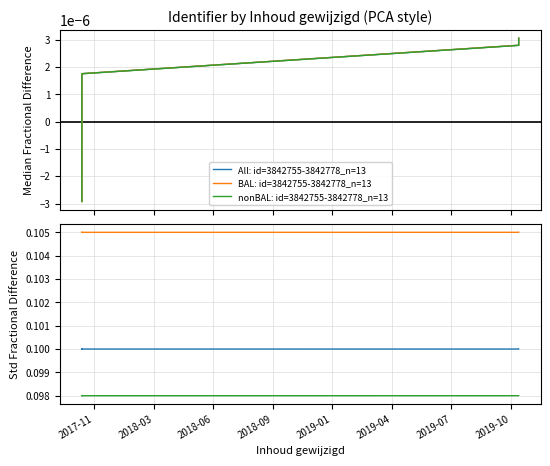

Reading left to right, list all the values displayed in this chart.

All: id=3842755-3842778_n=13: -0.0	-0.0	-0.0	-0.0	-0.0	-0.0	-0.0	0.0	0.0	0.0	0.0	0.0	0.0
BAL: id=3842755-3842778_n=13: -0.0	-0.0	-0.0	-0.0	-0.0	-0.0	-0.0	0.0	0.0	0.0	0.0	0.0	0.0
nonBAL: id=3842755-3842778_n=13: -0.0	-0.0	-0.0	-0.0	-0.0	-0.0	-0.0	0.0	0.0	0.0	0.0	0.0	0.0
All: 0.1	0.1	0.1	0.1	0.1	0.1	0.1	0.1	0.1	0.1	0.1	0.1	0.1
BAL: 0.1	0.1	0.1	0.1	0.1	0.1	0.1	0.1	0.1	0.1	0.1	0.1	0.1
nonBAL: 0.1	0.1	0.1	0.1	0.1	0.1	0.1	0.1	0.1	0.1	0.1	0.1	0.1